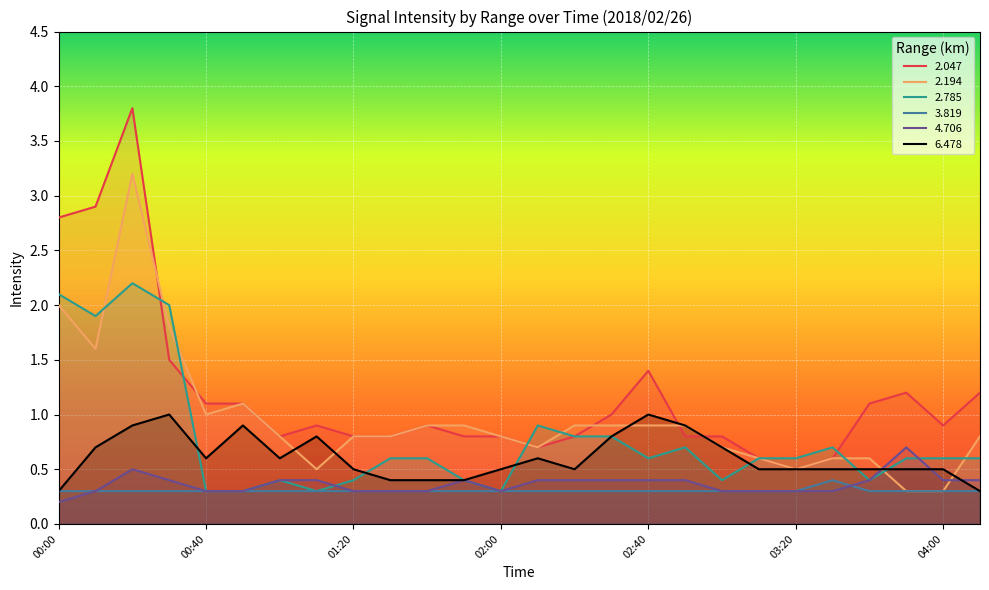

True or false:   4.706 and   2.785 intersect in this chart.

True